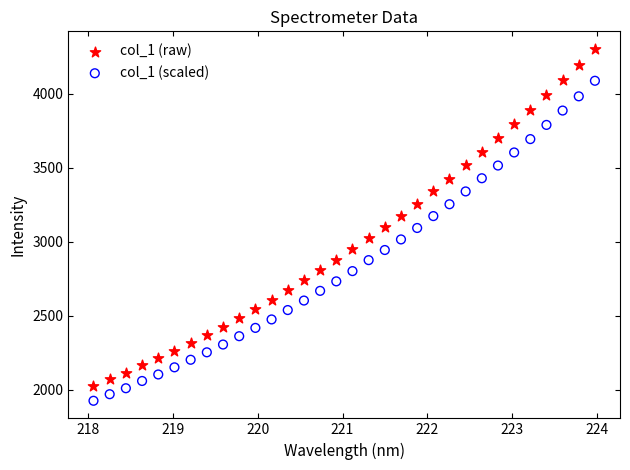

Which series has the widest spread of Y values?

col_1 (raw)